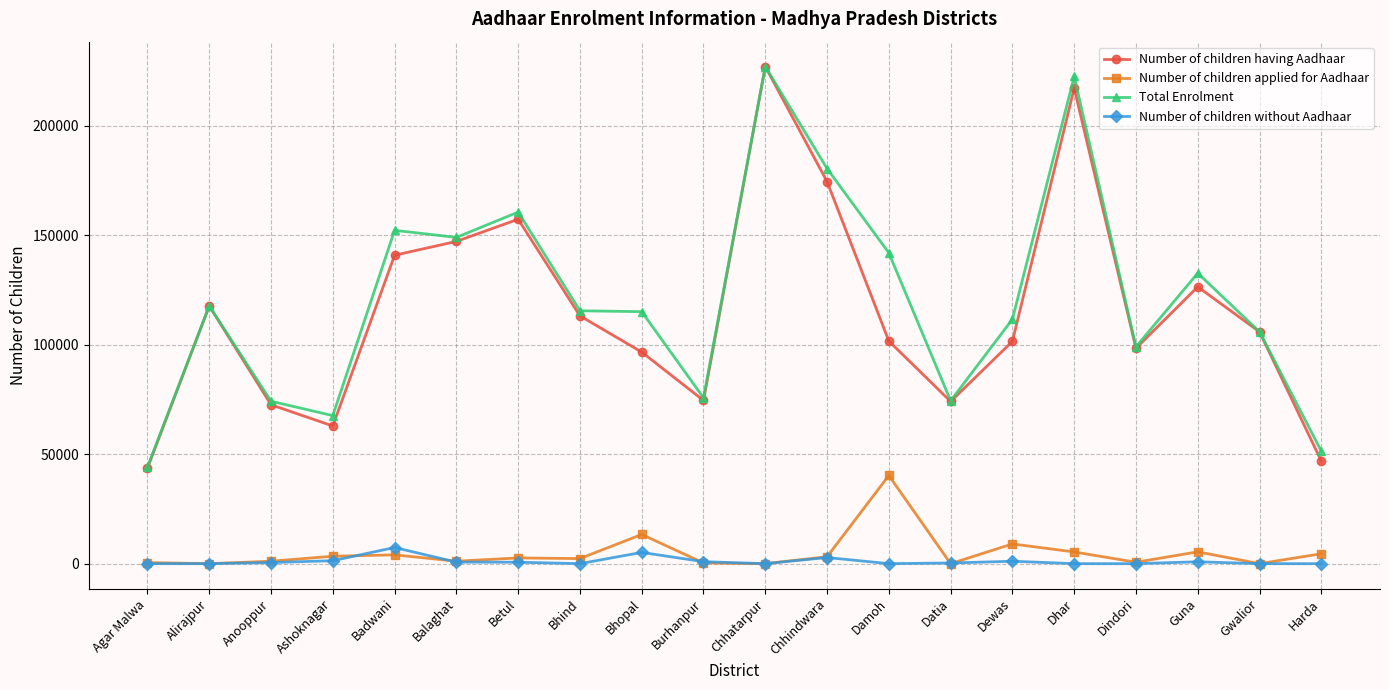

Where does the Total Enrolment series first go above 115453?

Alirajpur